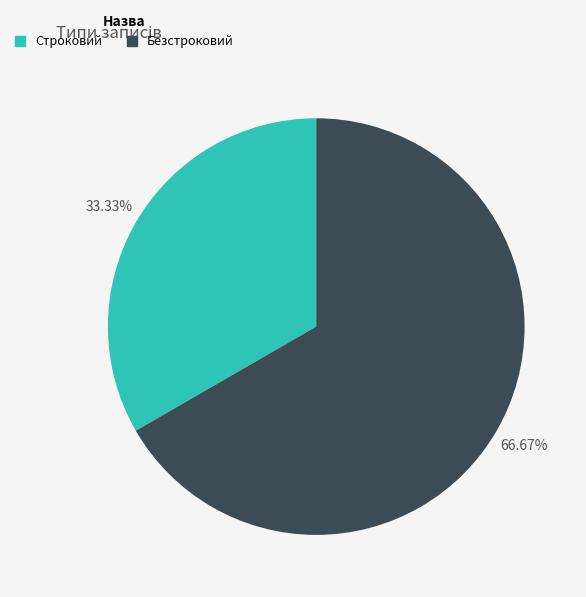

Which has a higher value, Безстроковий or Строковий?

Безстроковий